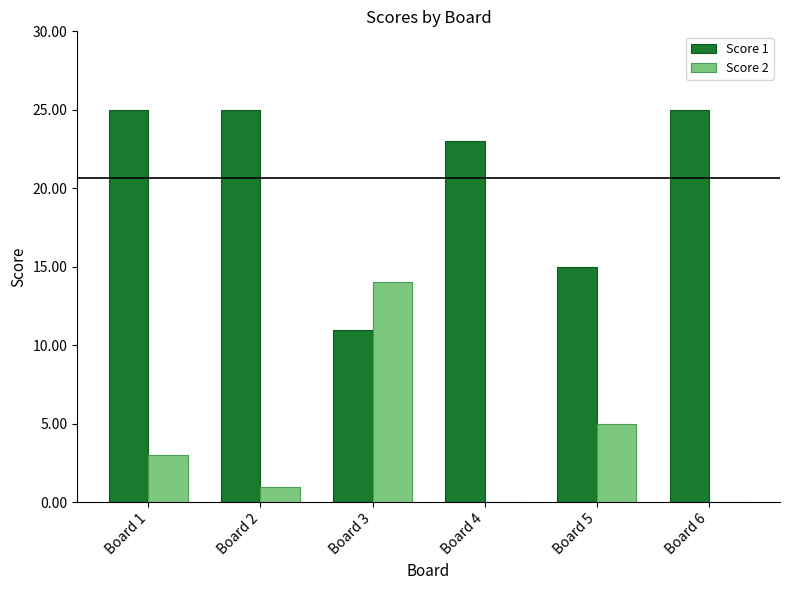

What is the maximum value shown in the chart?

25